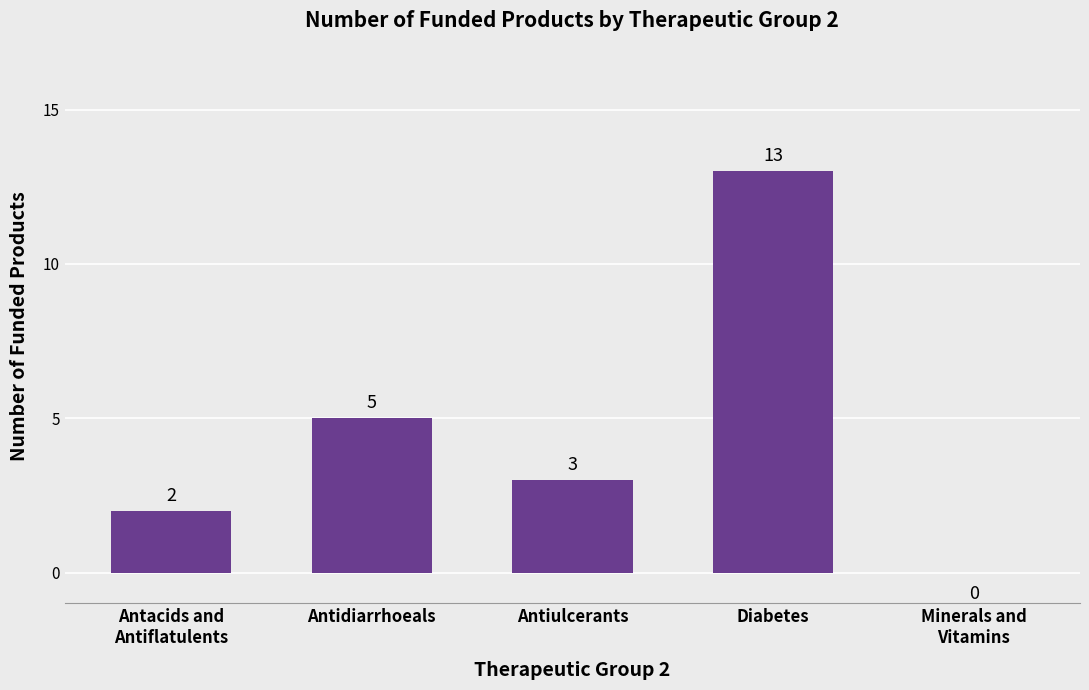

What is the change in value from Antidiarrhoeals to Diabetes?

+8